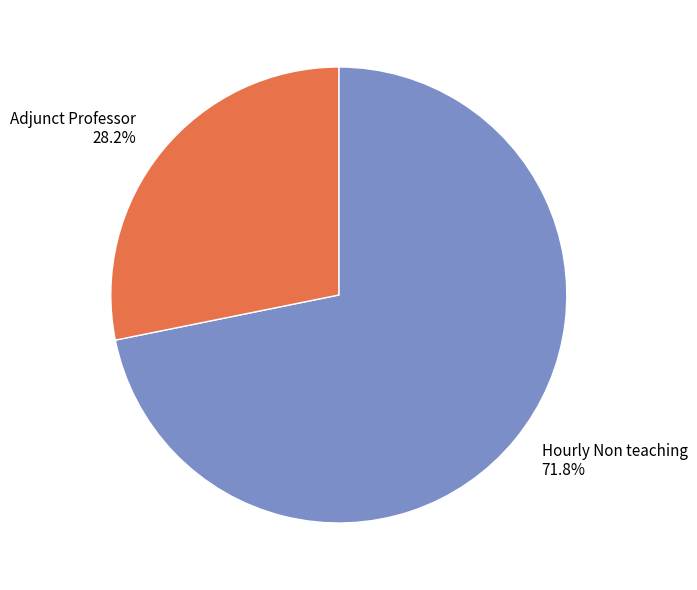

Between Hourly Non teaching 71.8% and Adjunct Professor 28.2%, which is larger?

Hourly Non teaching 71.8%